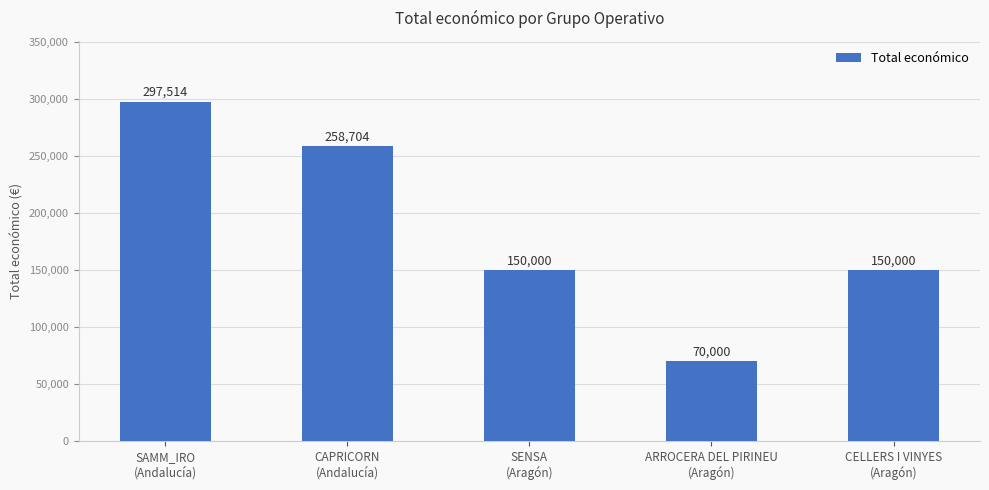

What is the maximum value shown in the chart?

297514